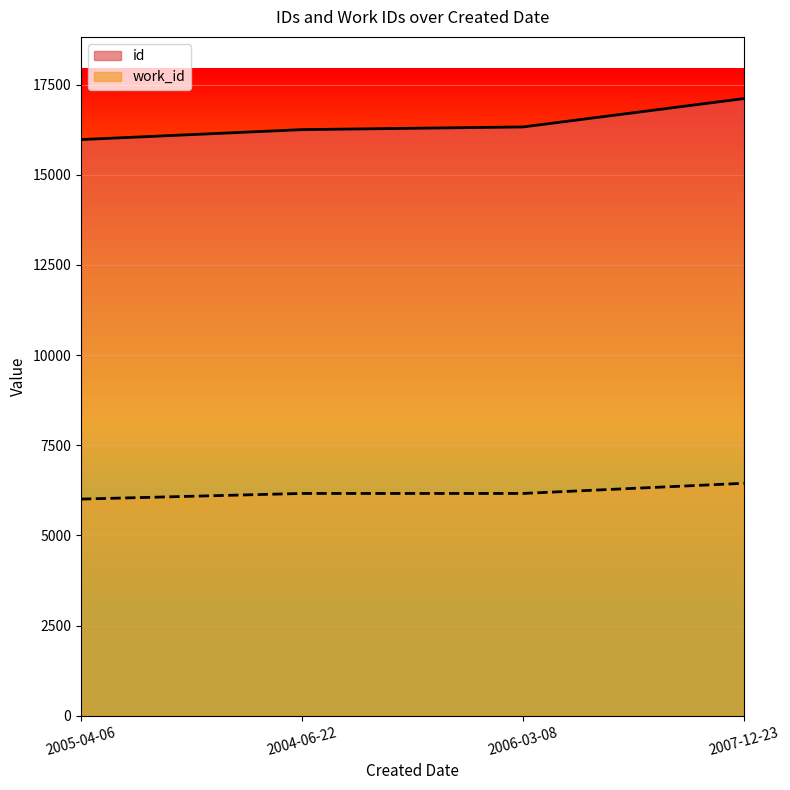

Which series has the largest total across all categories?

id